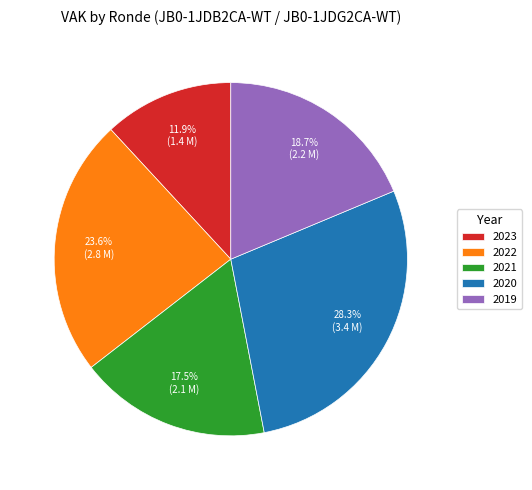

What is the largest slice in the pie chart?

2020